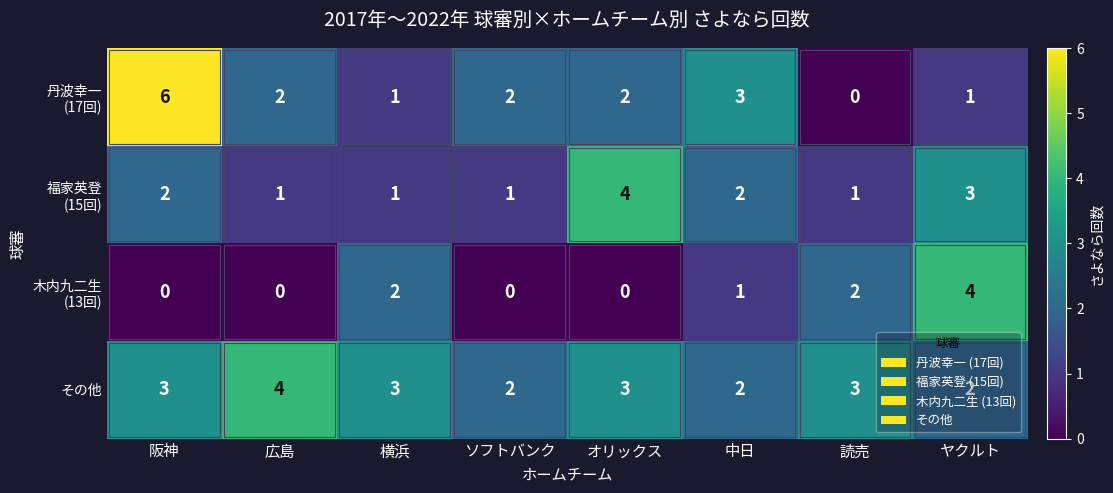

At which category does the chart reach its peak across all series?

阪神